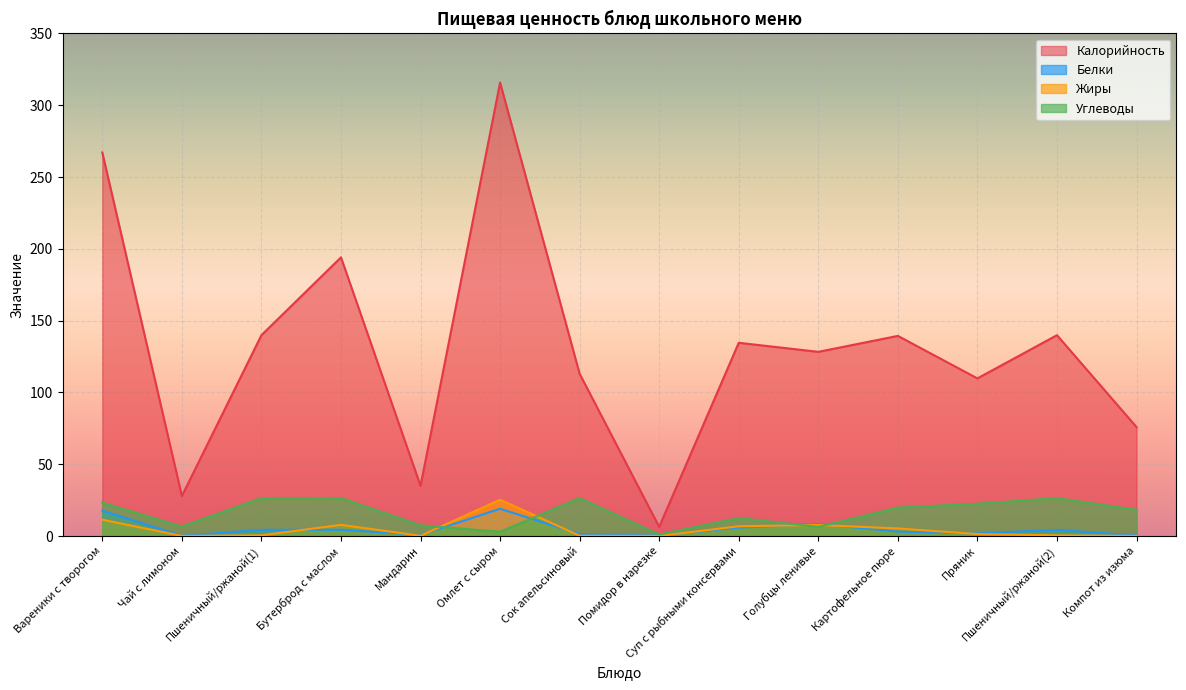

Reading left to right, extract all data points from this chart.

Калорийность: 267.1	27.9	139.9	194.1	35.0	315.8	113.0	6.4	134.6	128.3	139.4	109.8	139.9	75.9
Белки: 17.7	0.2	4.3	4.4	0.8	19.0	1.4	0.3	5.9	8.4	3.1	1.8	4.3	0.4
Жиры: 11.4	0.1	0.5	7.8	0.2	25.3	0.2	0.1	6.8	7.7	5.3	1.4	0.5	0.1
Углеводы: 23.3	6.6	26.4	26.5	7.5	3.0	26.4	1.1	12.5	6.4	19.8	22.5	26.4	18.3